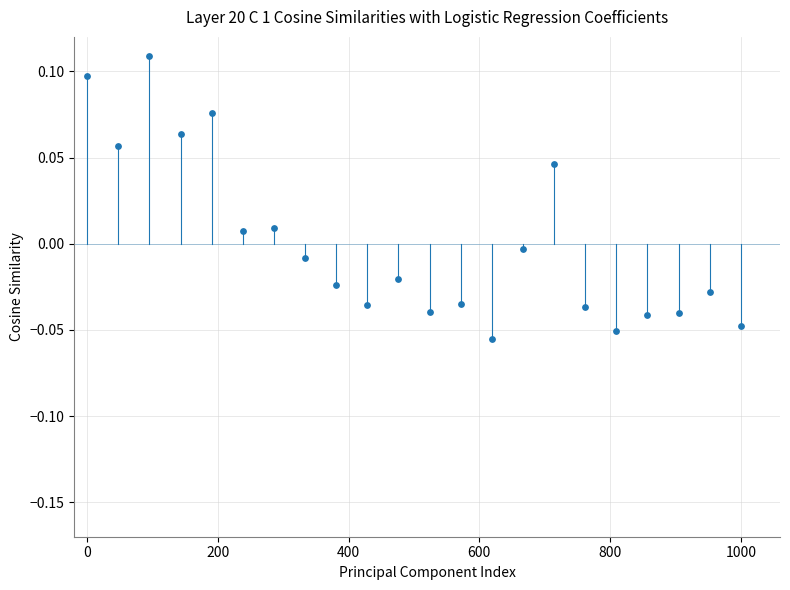

Count the number of points in this scatter plot.

22